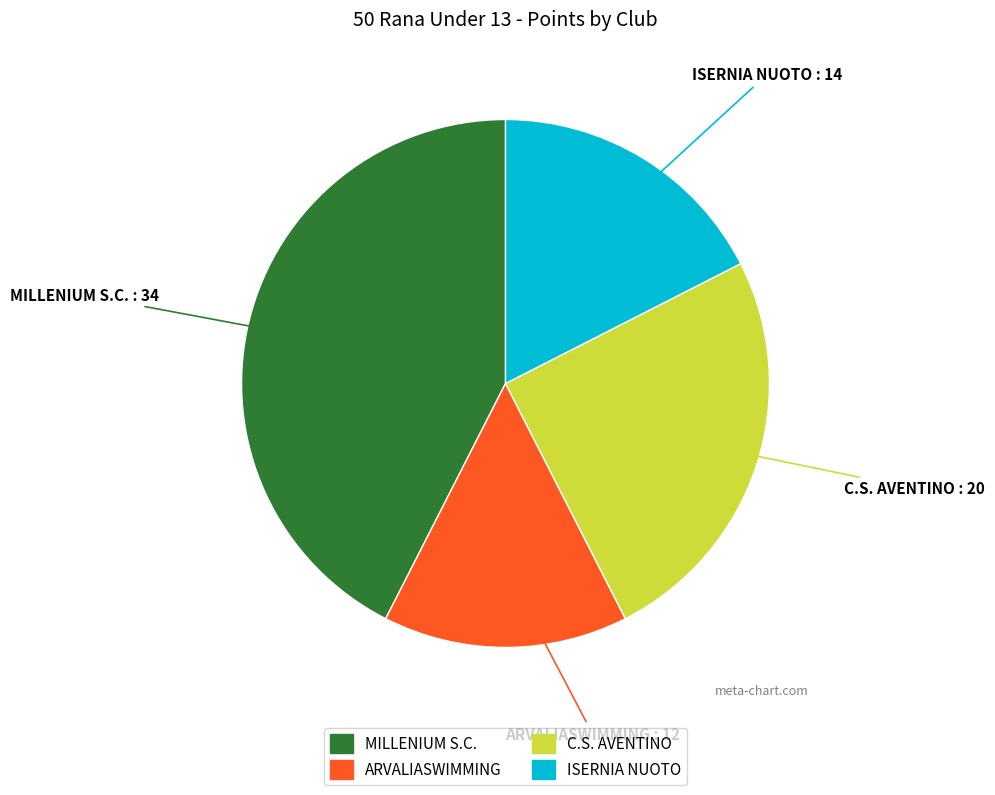

Is there a majority slice in this chart?

No